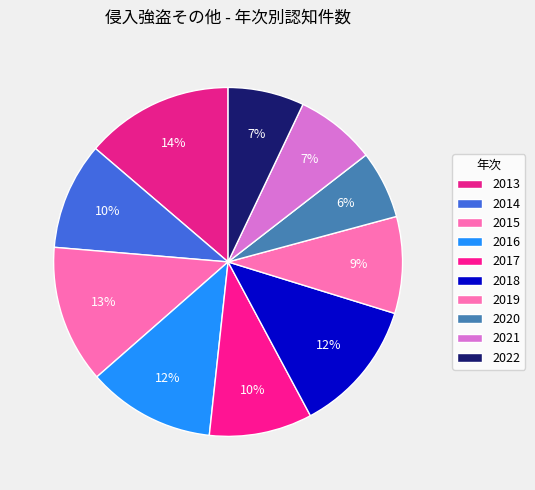

True or false: 2020 accounts for 6% of the total.

True